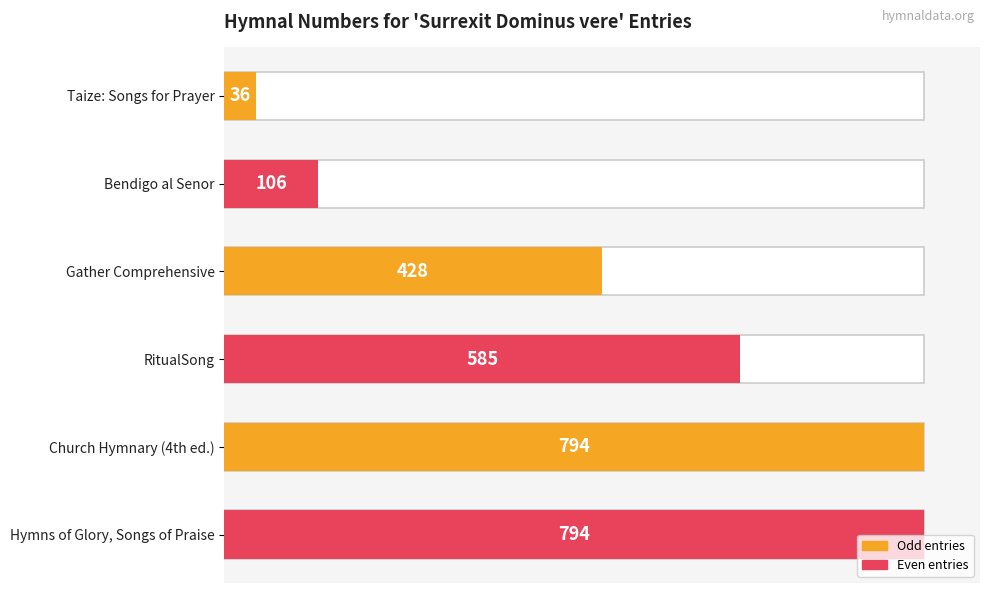

Between 200 and 400, which is larger?

400